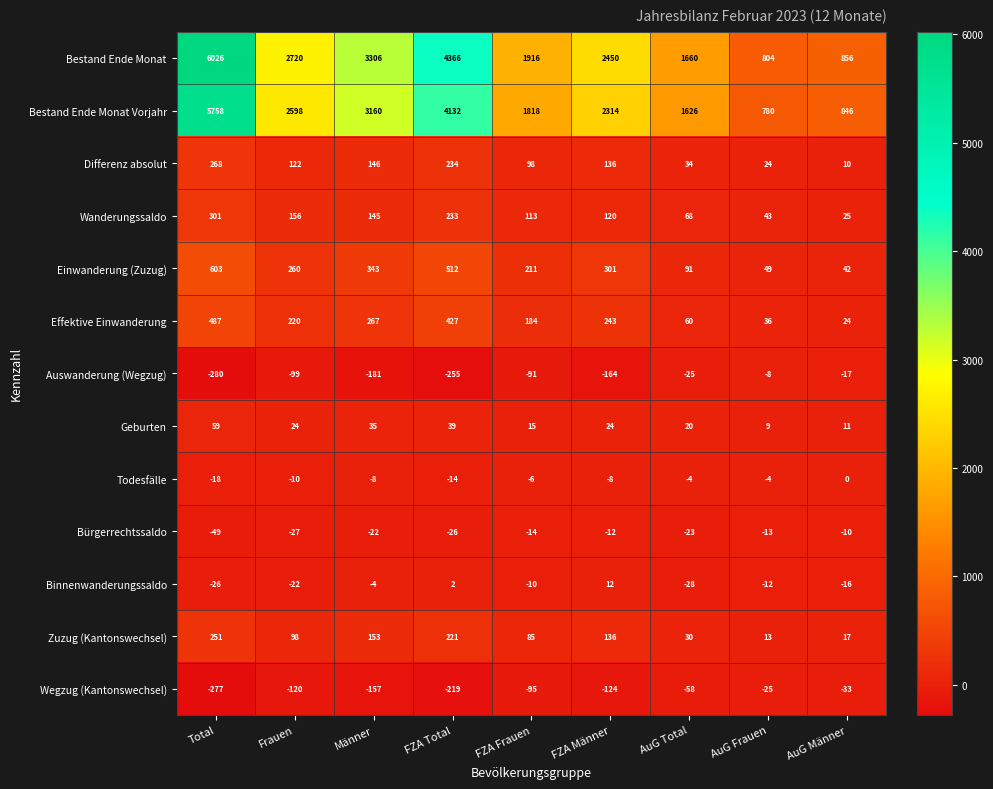

How many categories are shown in the chart?

9